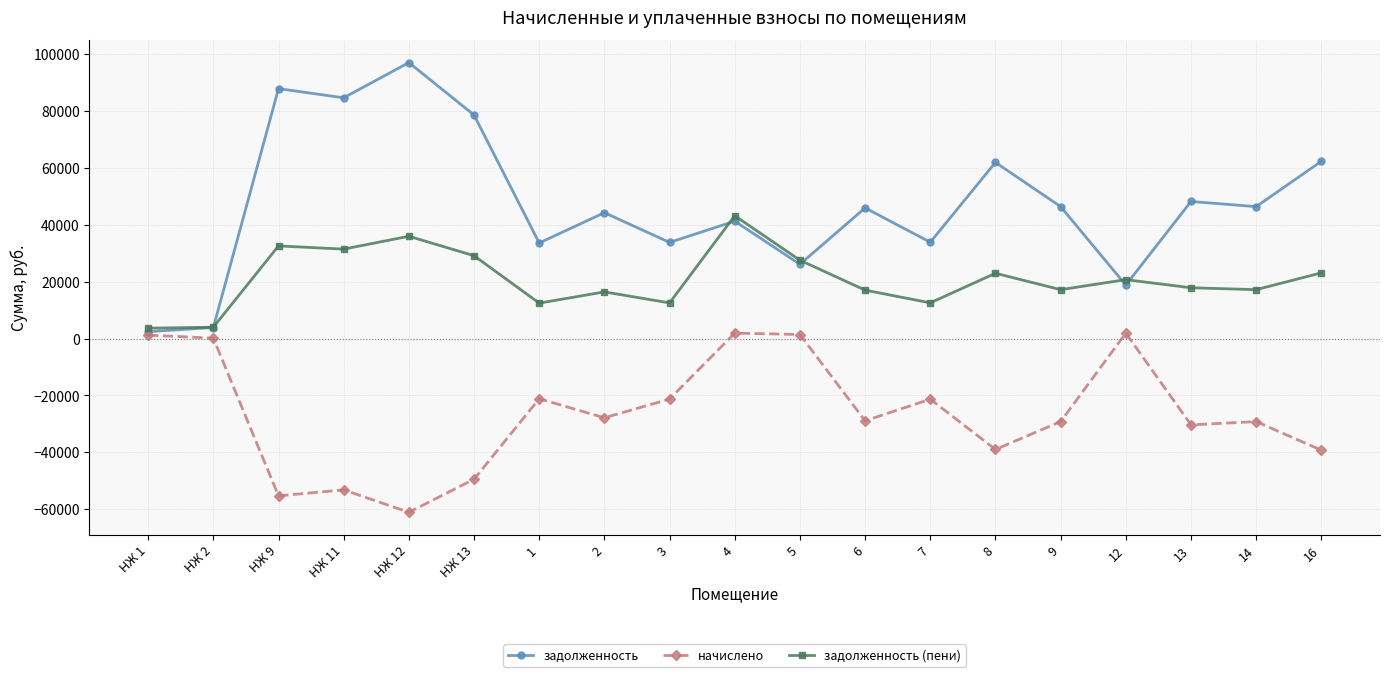

At НЖ 13, list the series in order from smallest to largest.

начислено, задолженность (пени), задолженность